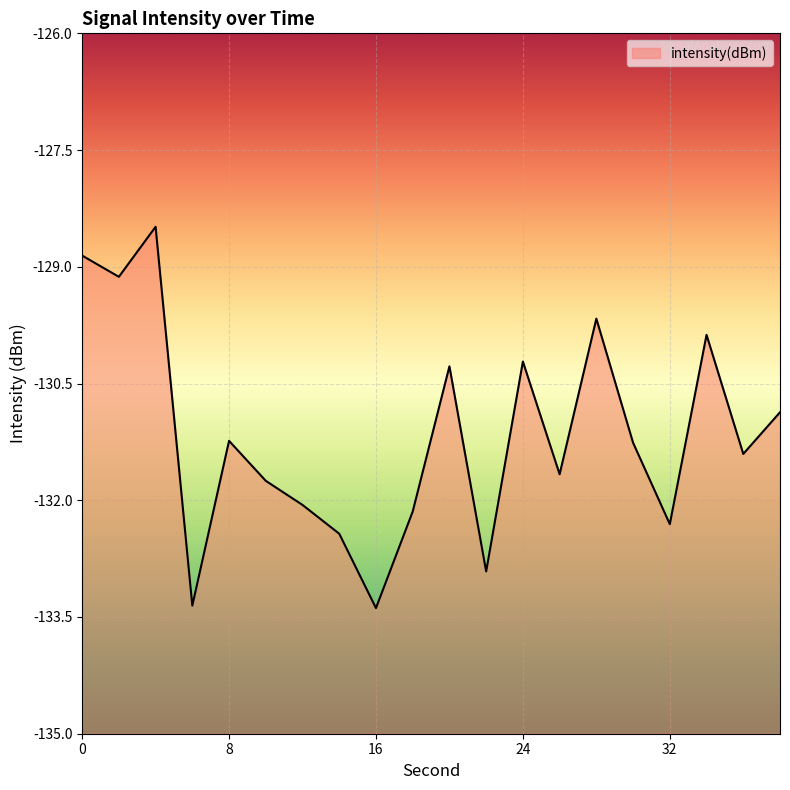

Does the chart display data point markers on the line(s)?

No